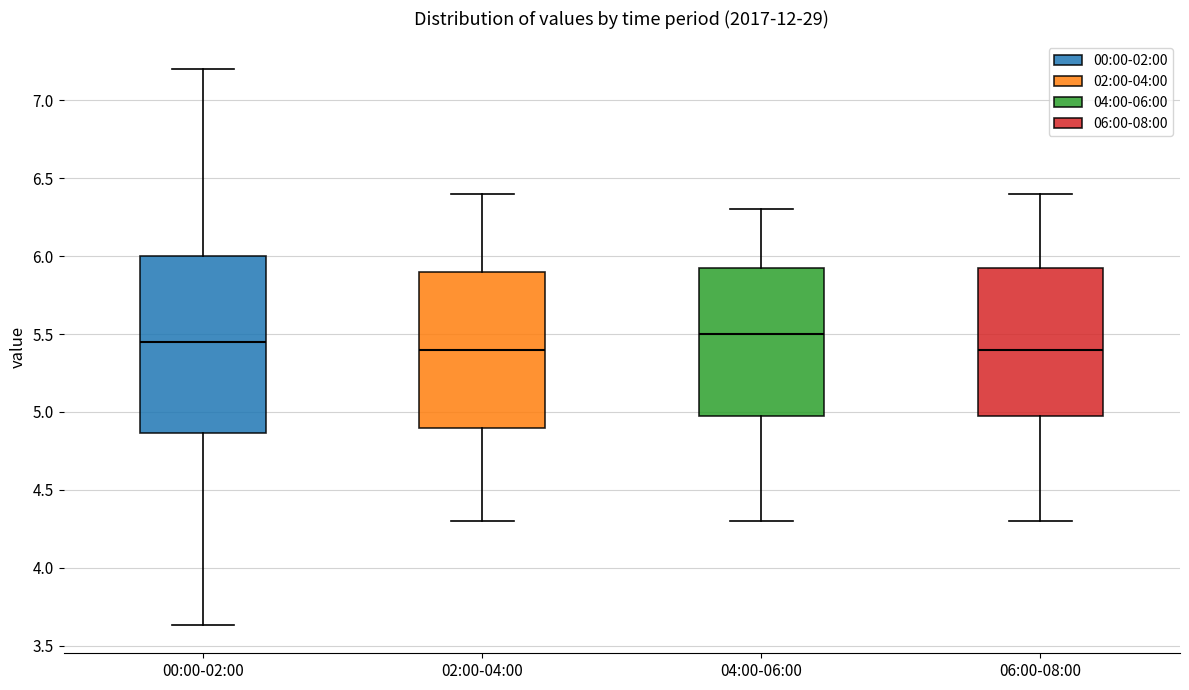

Where is the lower edge of the box for 00:00-02:00 on the y-axis? The values are not printed on the chart, so give them approximately, as read against the axis.

4.85